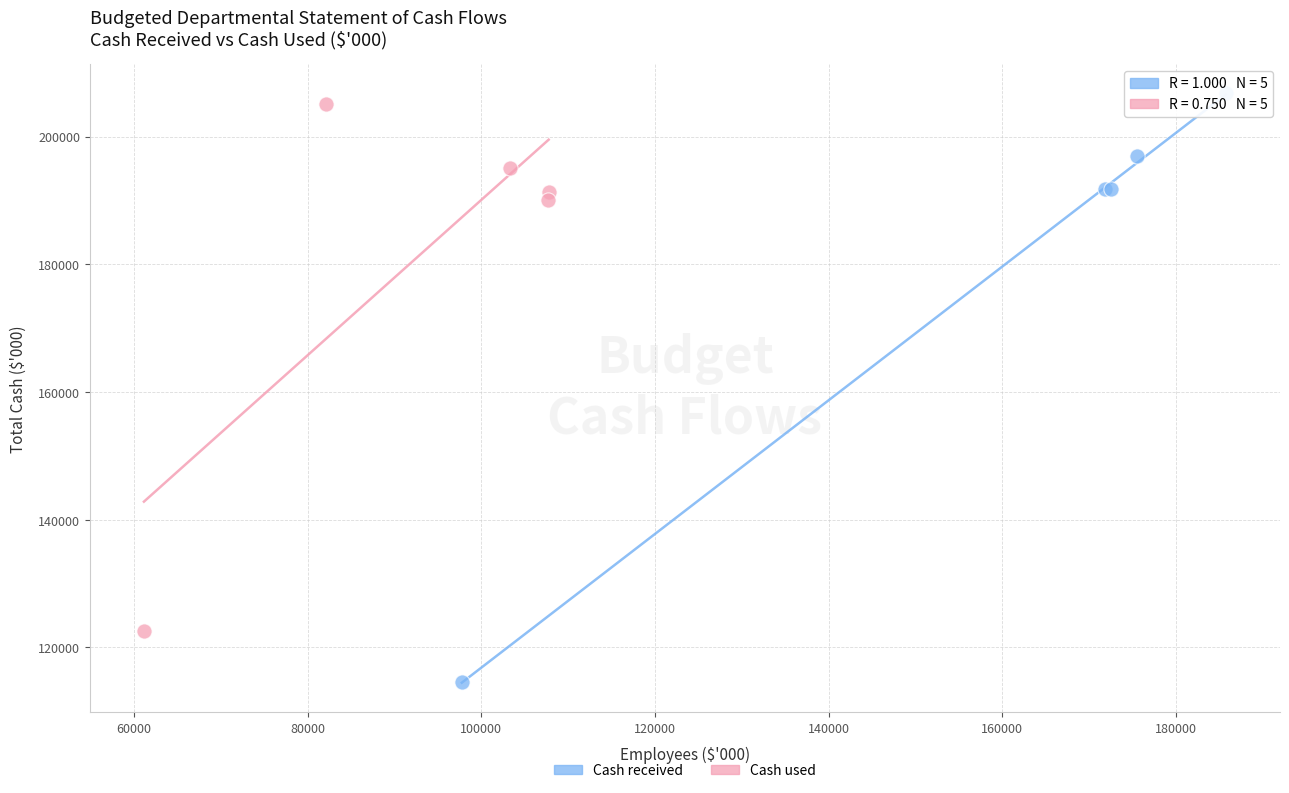

Which series has the largest Y range (max minus min)?

Cash received